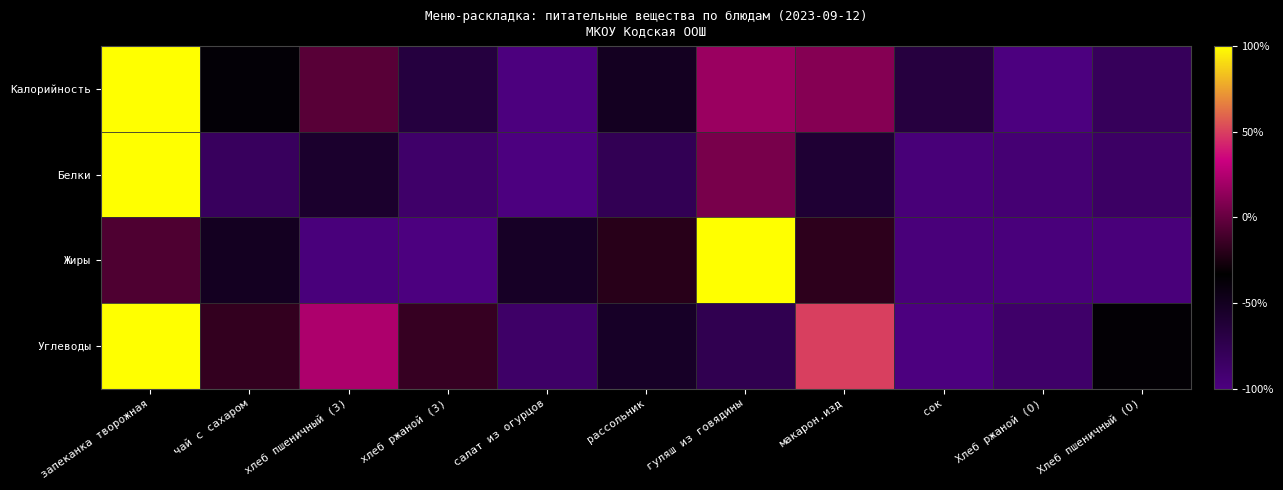

Reading left to right, list all the values displayed in this chart.

Калорийность: запеканка творожная=1.0	чай с сахаром=-0.4	хлеб пшеничный (З)=-0.0	хлеб ржаной (З)=-0.7	салат из огурцов=-1.0	рассольник=-0.5	гуляш из говядины=0.2	макарон.изд=0.1	сок=-0.7	Хлеб ржаной (О)=-1.0	Хлеб пшеничный (О)=-0.8
Белки: запеканка творожная=1.0	чай с сахаром=-0.8	хлеб пшеничный (З)=-0.6	хлеб ржаной (З)=-0.9	салат из огурцов=-1.0	рассольник=-0.8	гуляш из говядины=0.1	макарон.изд=-0.6	сок=-1.0	Хлеб ржаной (О)=-0.9	Хлеб пшеничный (О)=-0.9
Жиры: запеканка творожная=-0.1	чай с сахаром=-0.5	хлеб пшеничный (З)=-1.0	хлеб ржаной (З)=-1.0	салат из огурцов=-0.5	рассольник=-0.2	гуляш из говядины=1.0	макарон.изд=-0.2	сок=-1.0	Хлеб ржаной (О)=-1.0	Хлеб пшеничный (О)=-1.0
Углеводы: запеканка творожная=1.0	чай с сахаром=-0.2	хлеб пшеничный (З)=0.2	хлеб ржаной (З)=-0.2	салат из огурцов=-0.9	рассольник=-0.5	гуляш из говядины=-0.8	макарон.изд=0.5	сок=-1.0	Хлеб ржаной (О)=-0.9	Хлеб пшеничный (О)=-0.4